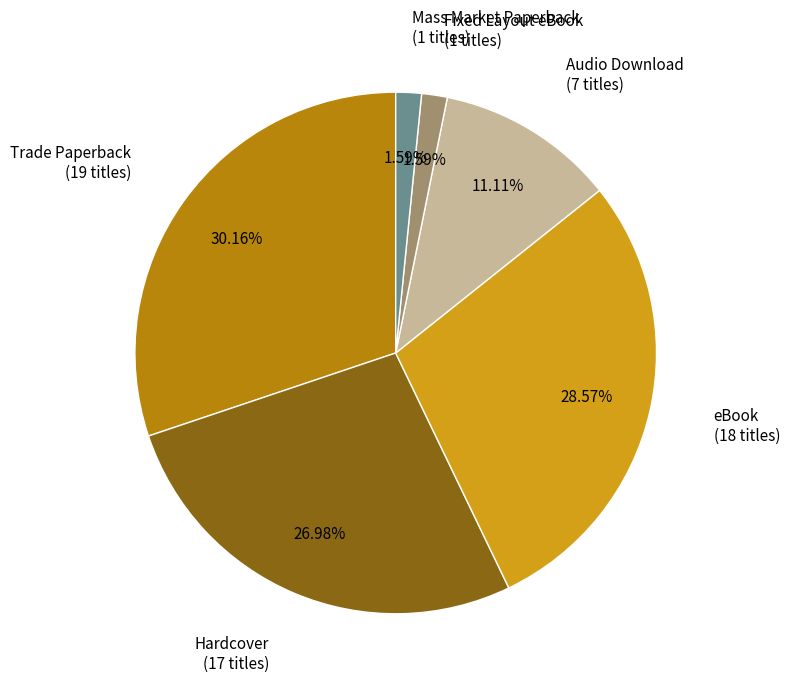

Is there any slice that represents more than half of the pie?

No